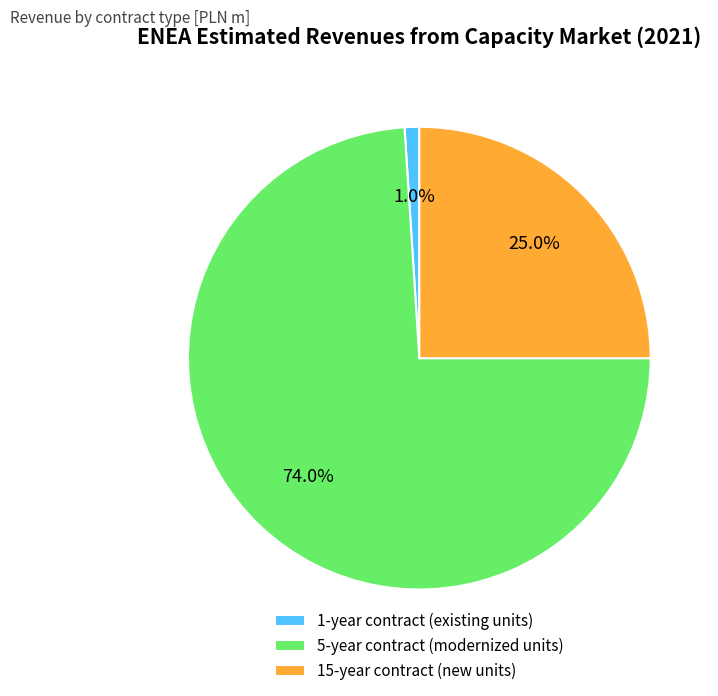

True or false: 15-year contract (new units) accounts for 38% of the total.

False